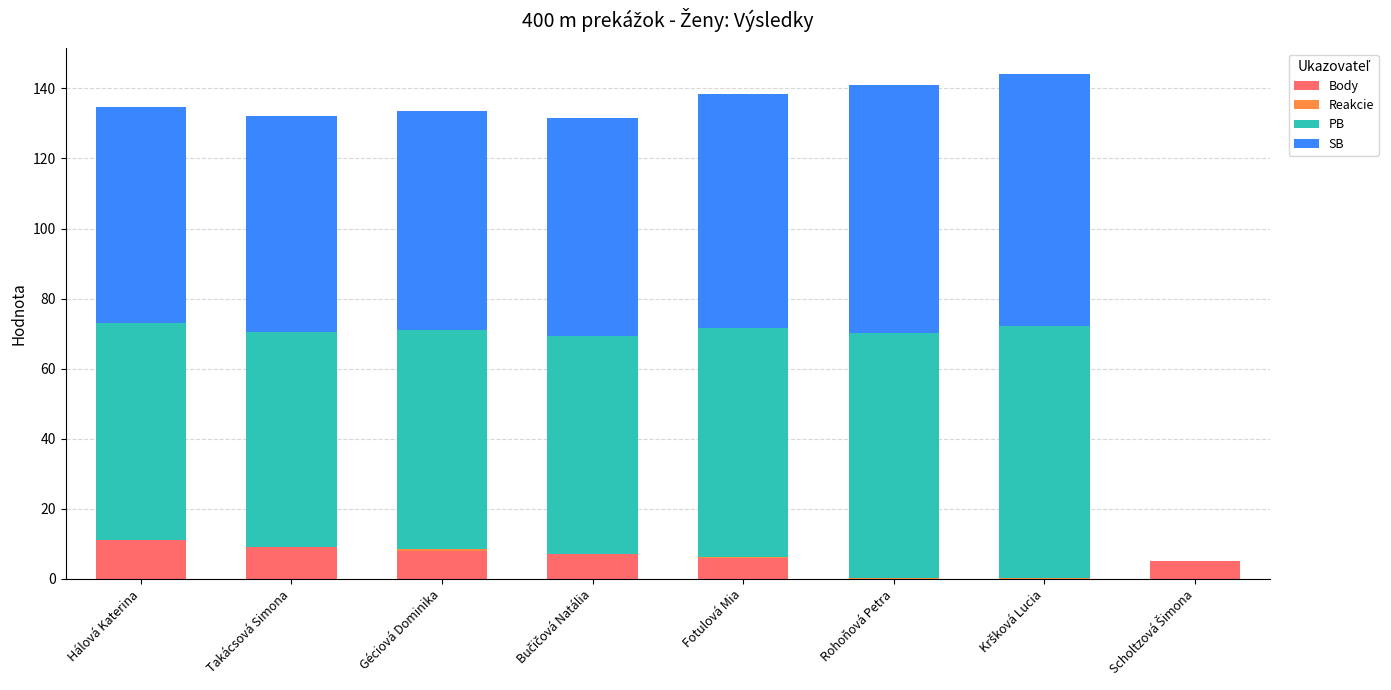

What is the maximum value for Body?

11.0